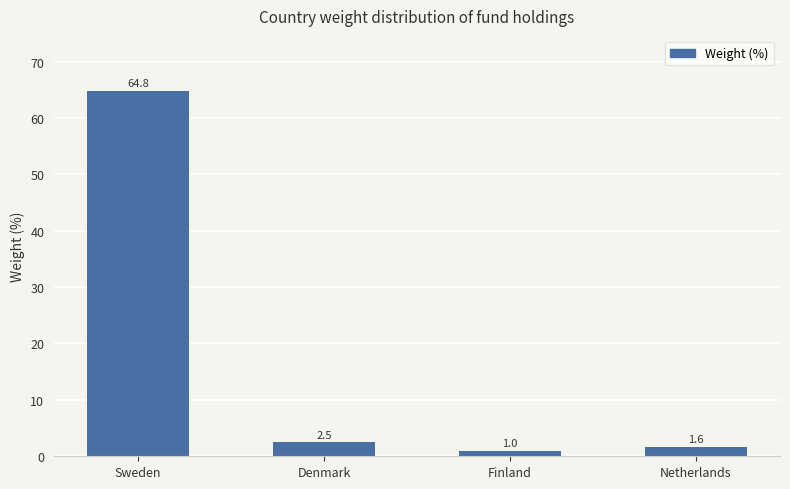

True or false: the data shows 1.6 at Netherlands.

True